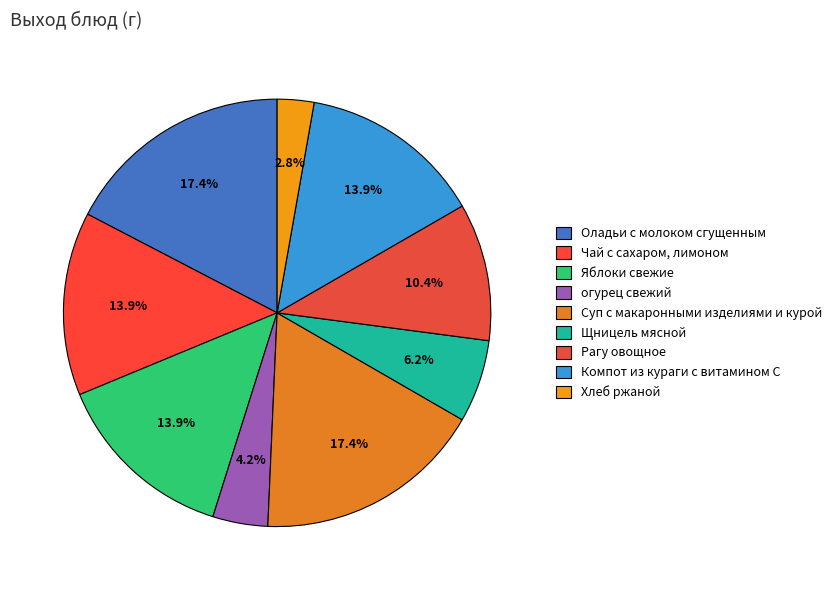

To the nearest percent, what is the difference between the Яблоки свежие and Рагу овощное slice percentages?

3%